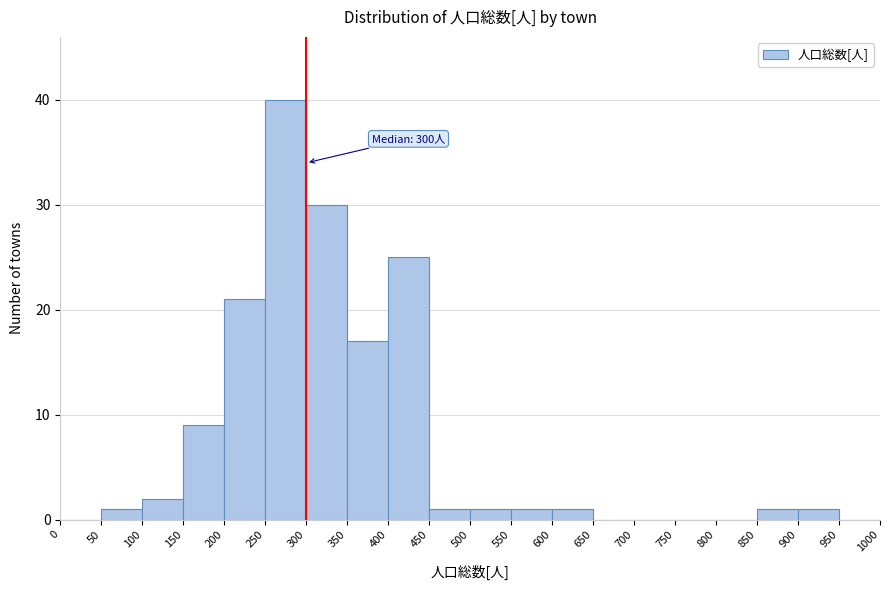

Over which range of the x-axis is the bar tallest?

250 to 300